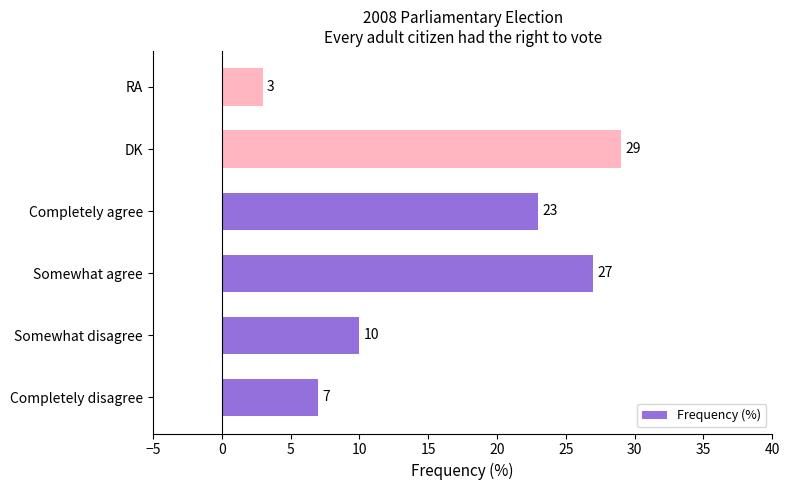

Reading bottom to top, what are all the values shown in this chart?

7	10	27	23	29	3